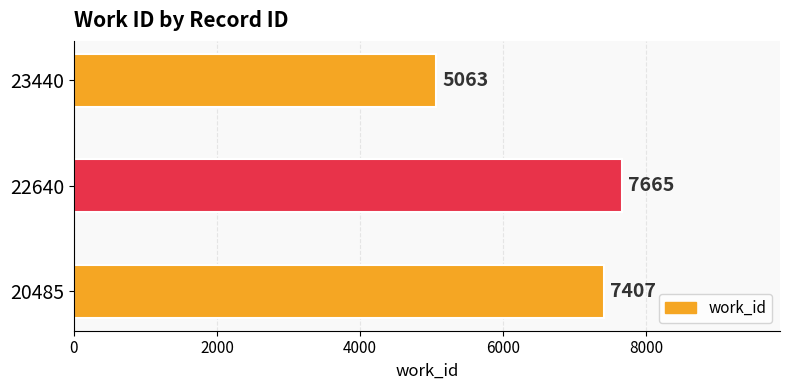

The chart shows a value of 7407 at 20485. True or false?

True